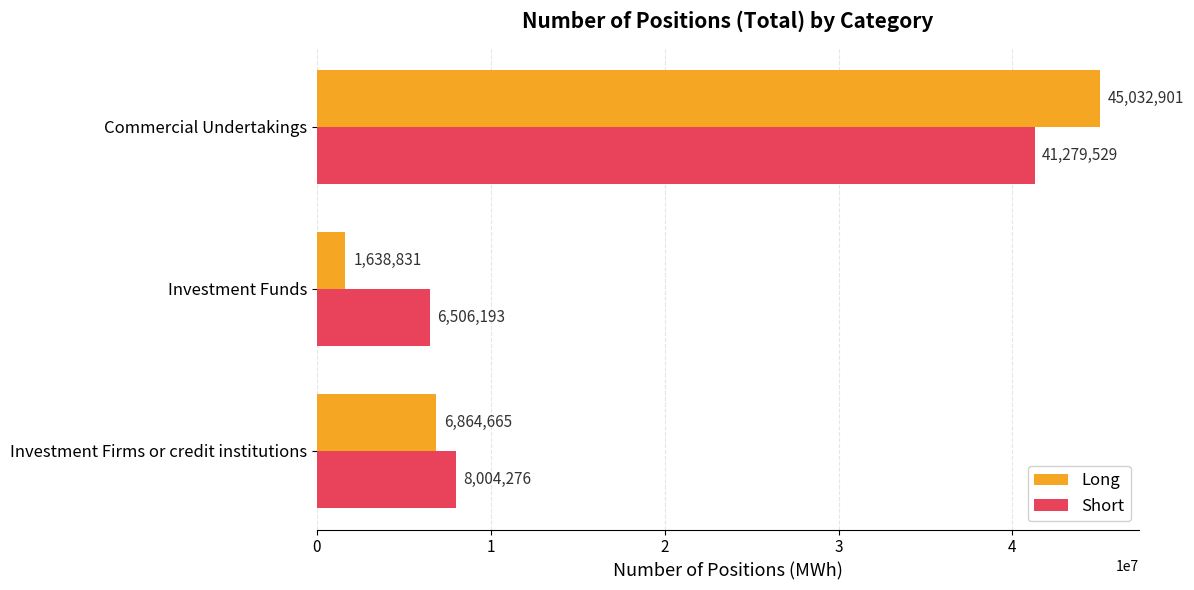

Rank the series by their maximum value, from lowest to highest.

Short, Long